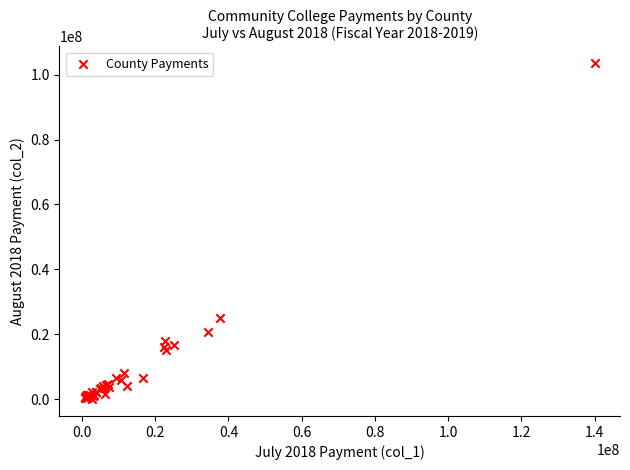

What Y value in the scatter plot is closest to 51766571?

25147146